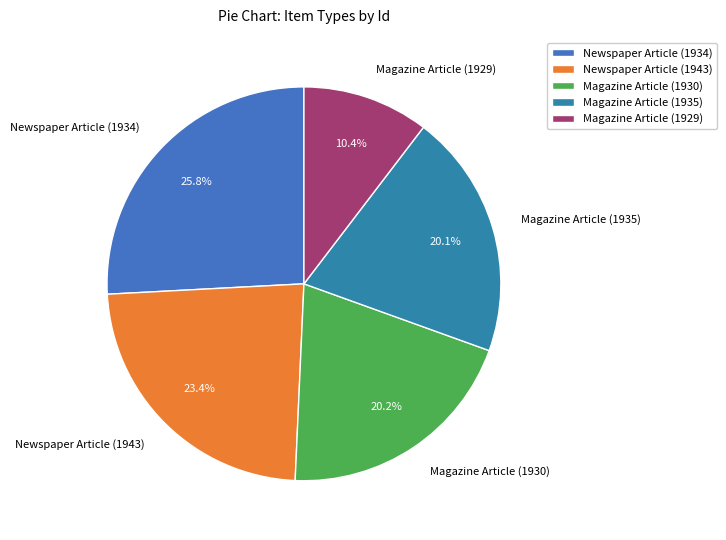

Does Magazine Article (1929) represent more than half of the total?

No